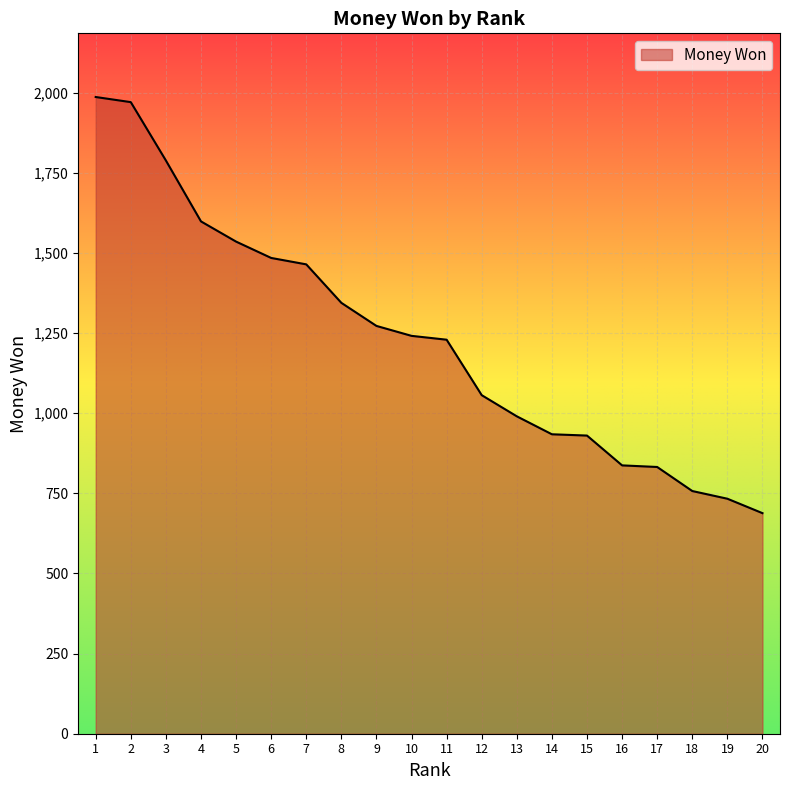

What is the difference between the maximum and minimum values?

1298